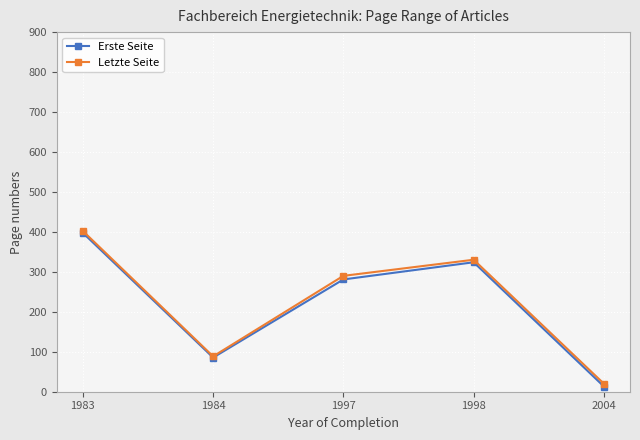

Rank the categories by Letzte Seite value from highest to lowest.

1983, 1998, 1997, 1984, 2004